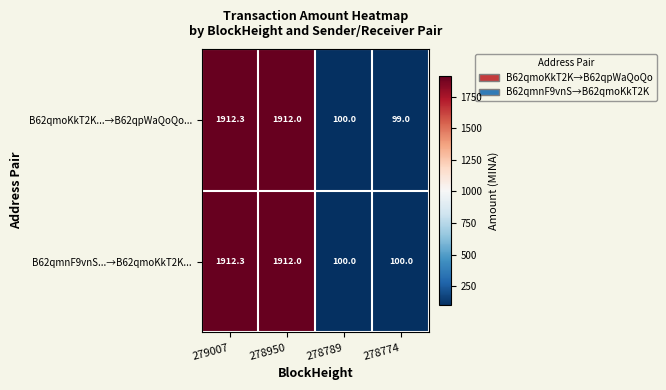

Which series has the widest spread of values?

B62qmoKkT2K...→B62qpWaQoQo...